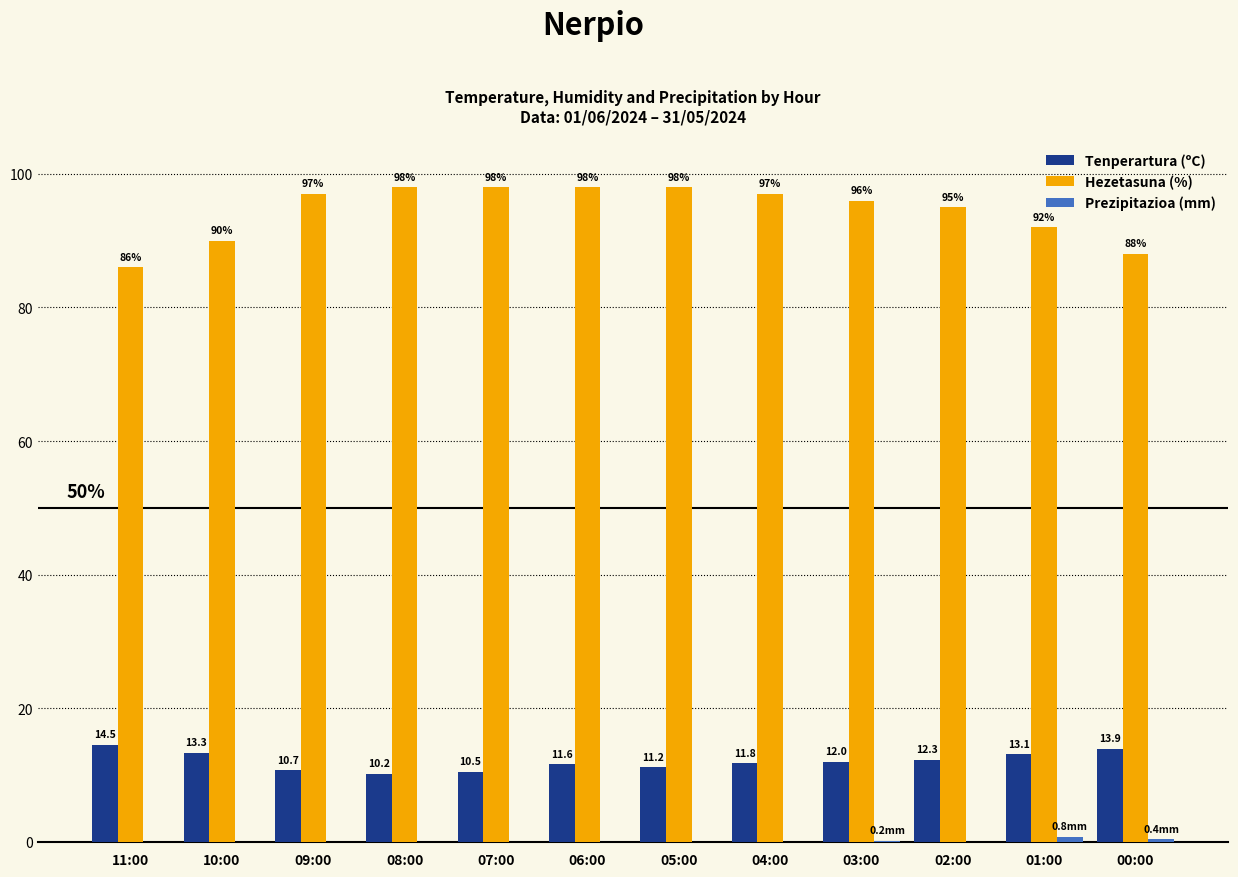

At which label is Hezetasuna (%) closest to 92?

01:00